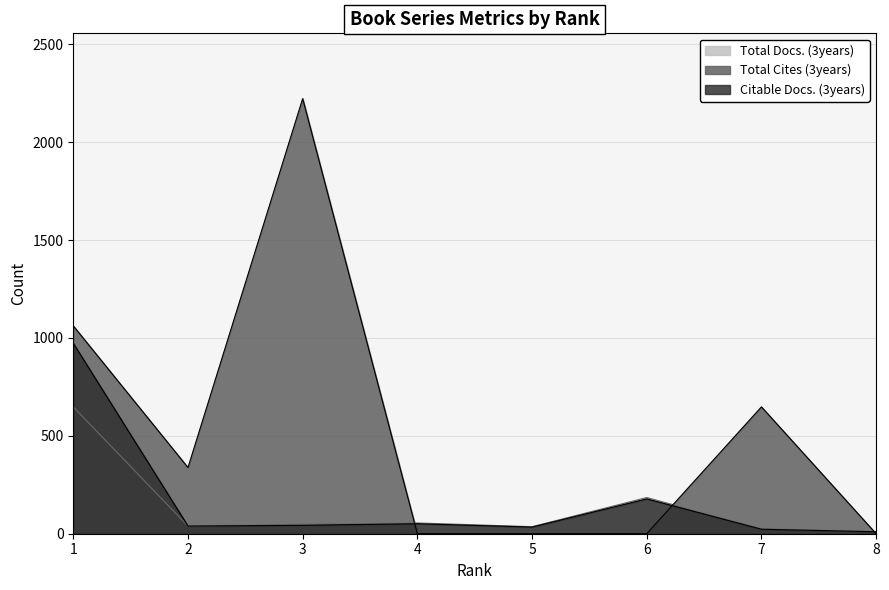

How many data points in Total Cites (3years) are above 338?

3